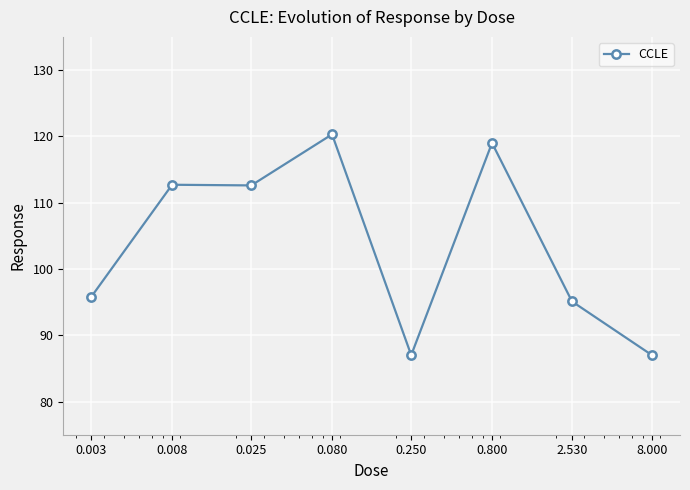

What is the value of the 4th point from the left?

120.3